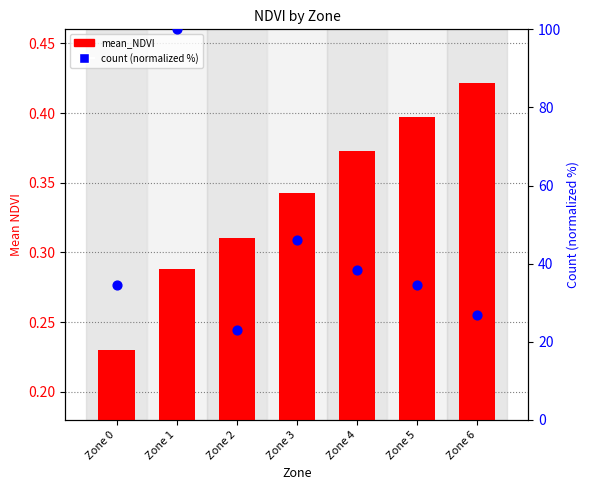

At how many categories does at least one series exceed 70?

1